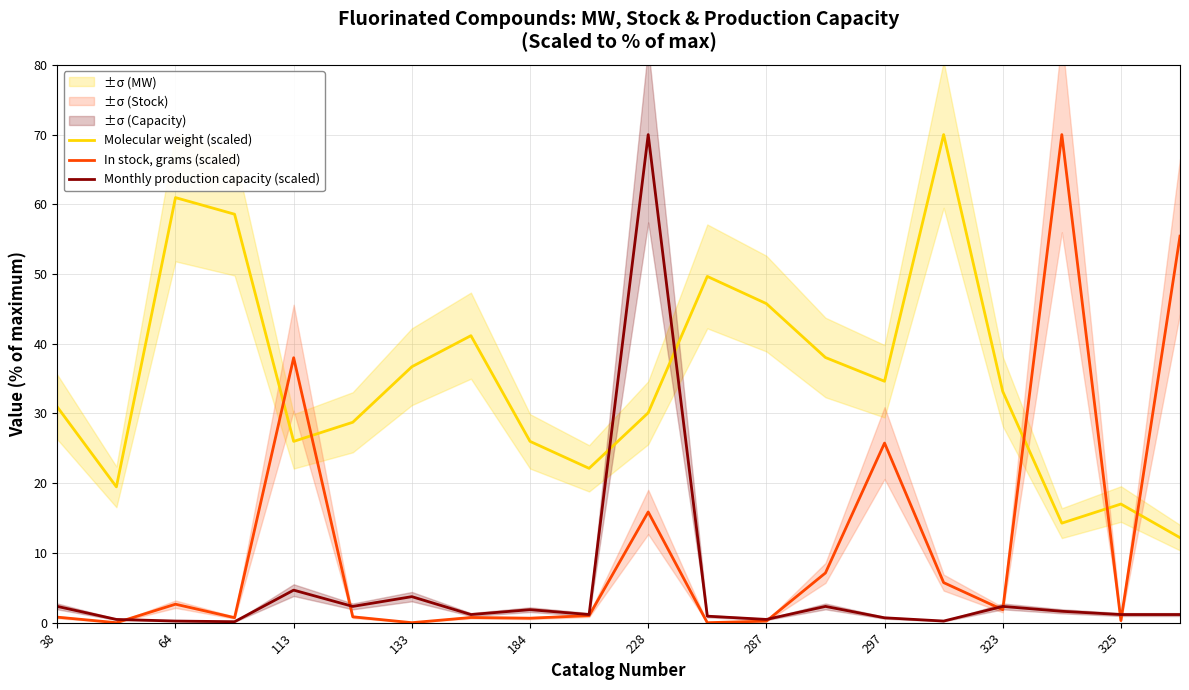

The In stock, grams (scaled) series shows 38.0 at 113. True or false?

True